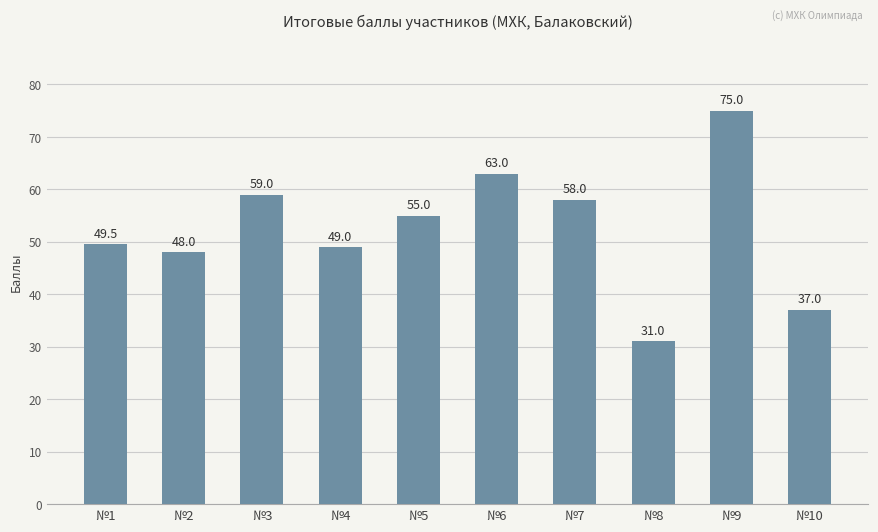

Where does the data first go above 55?

№3